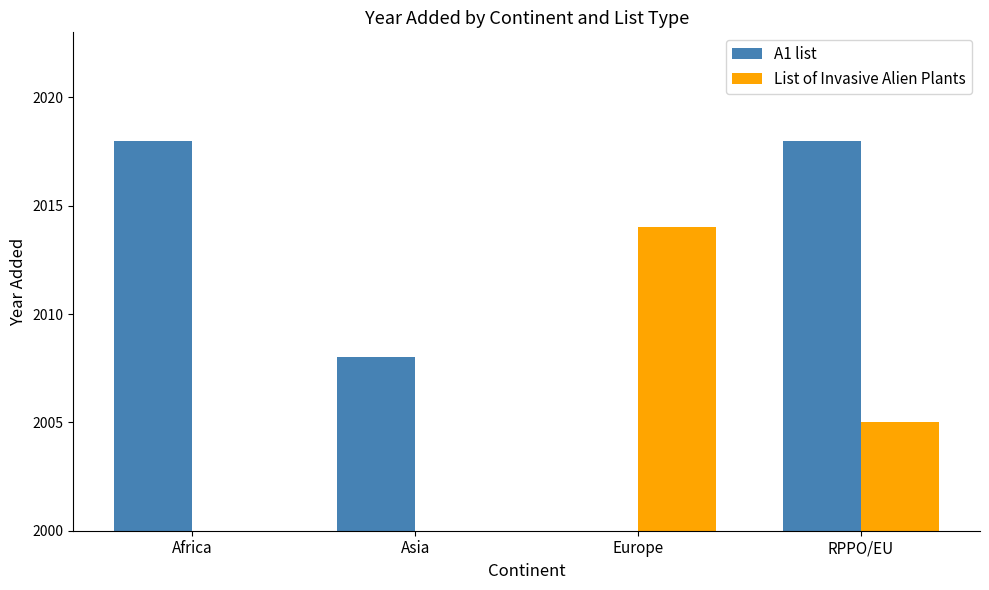

What is the difference between the maximum and minimum values in the List of Invasive Alien Plants series?

2014